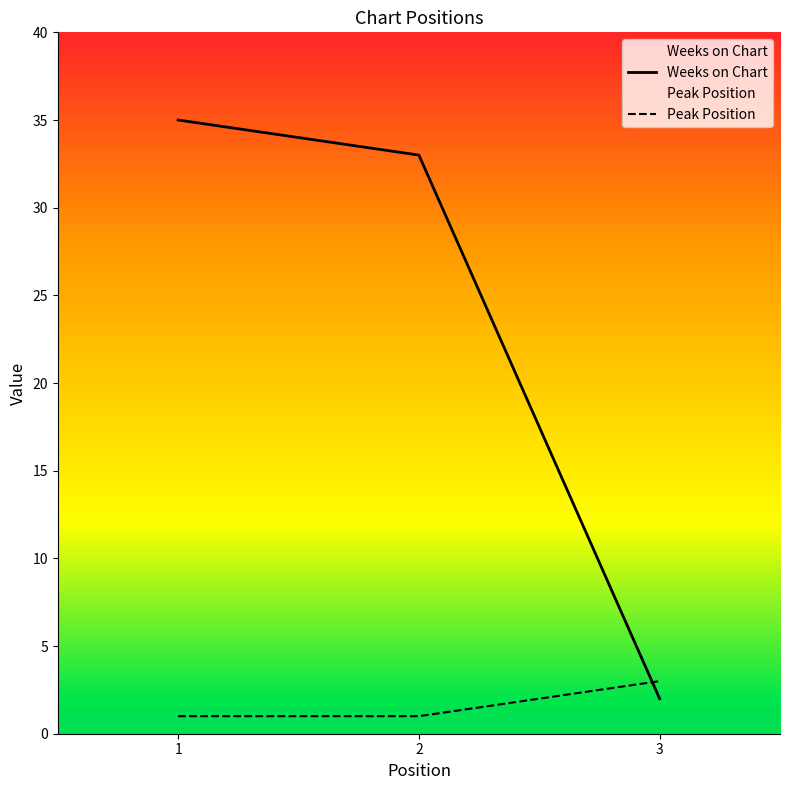

Rank the series at 1 from highest to lowest value.

Weeks on Chart, Peak Position